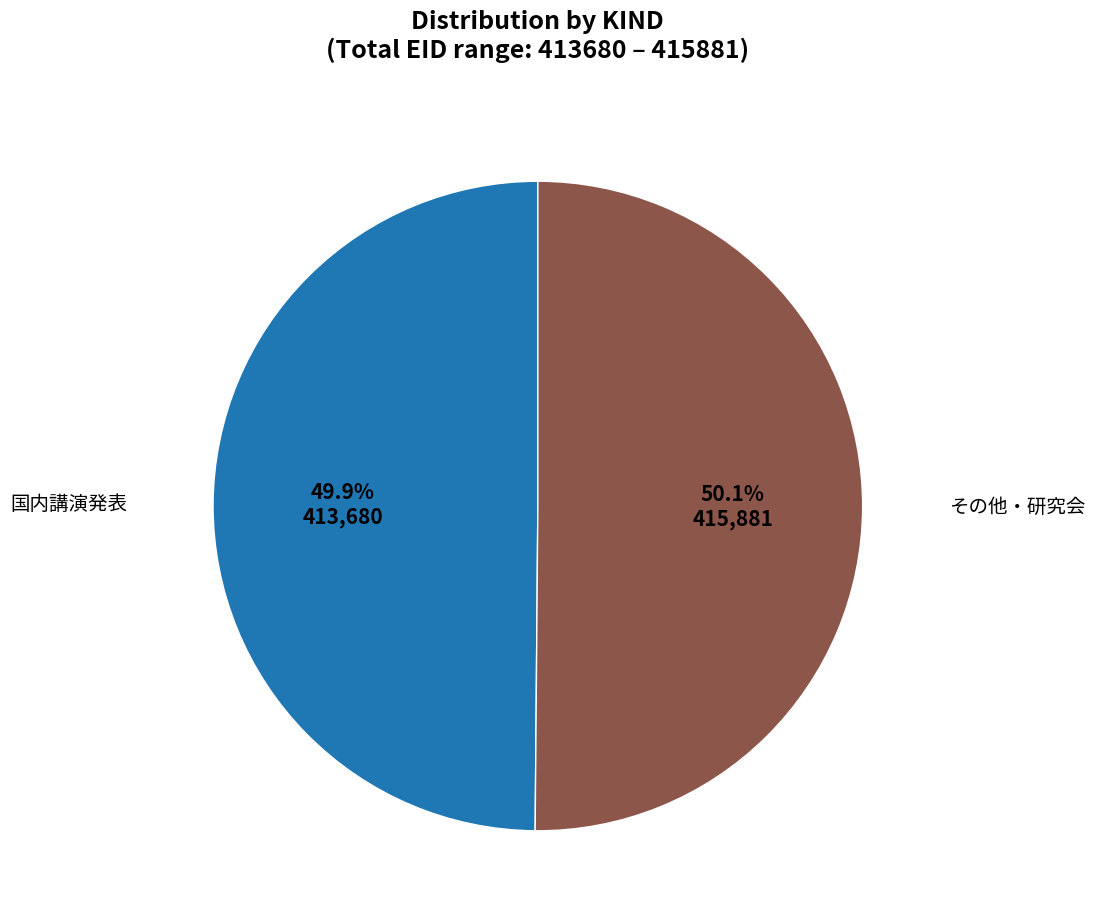

Does any single category account for the majority?

Yes